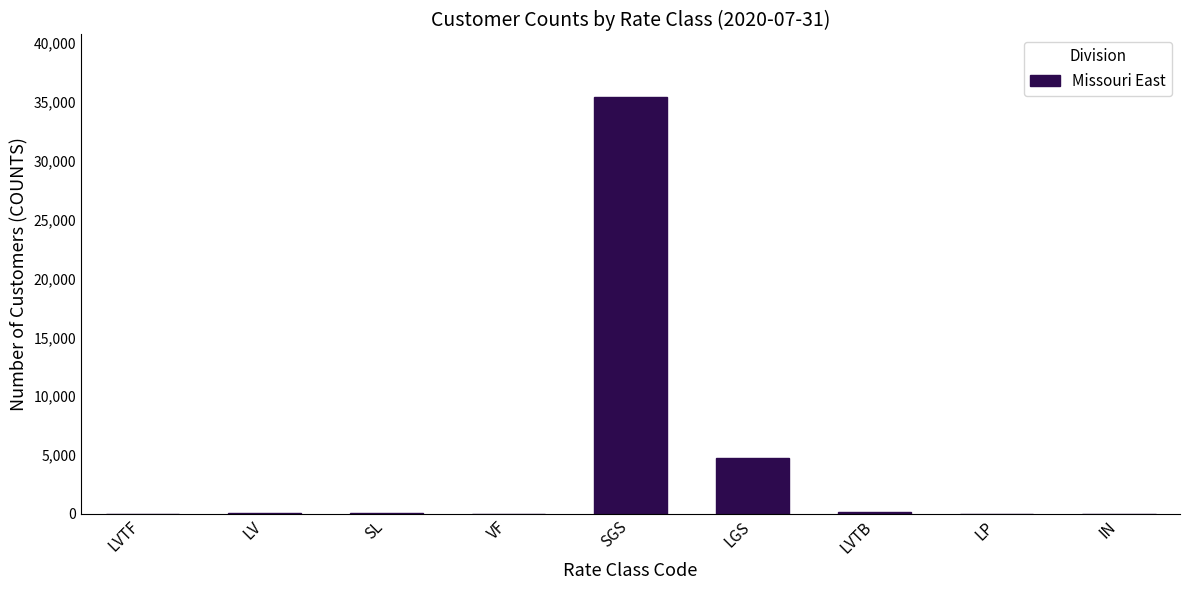

Which has a higher value, SGS or LVTB?

SGS